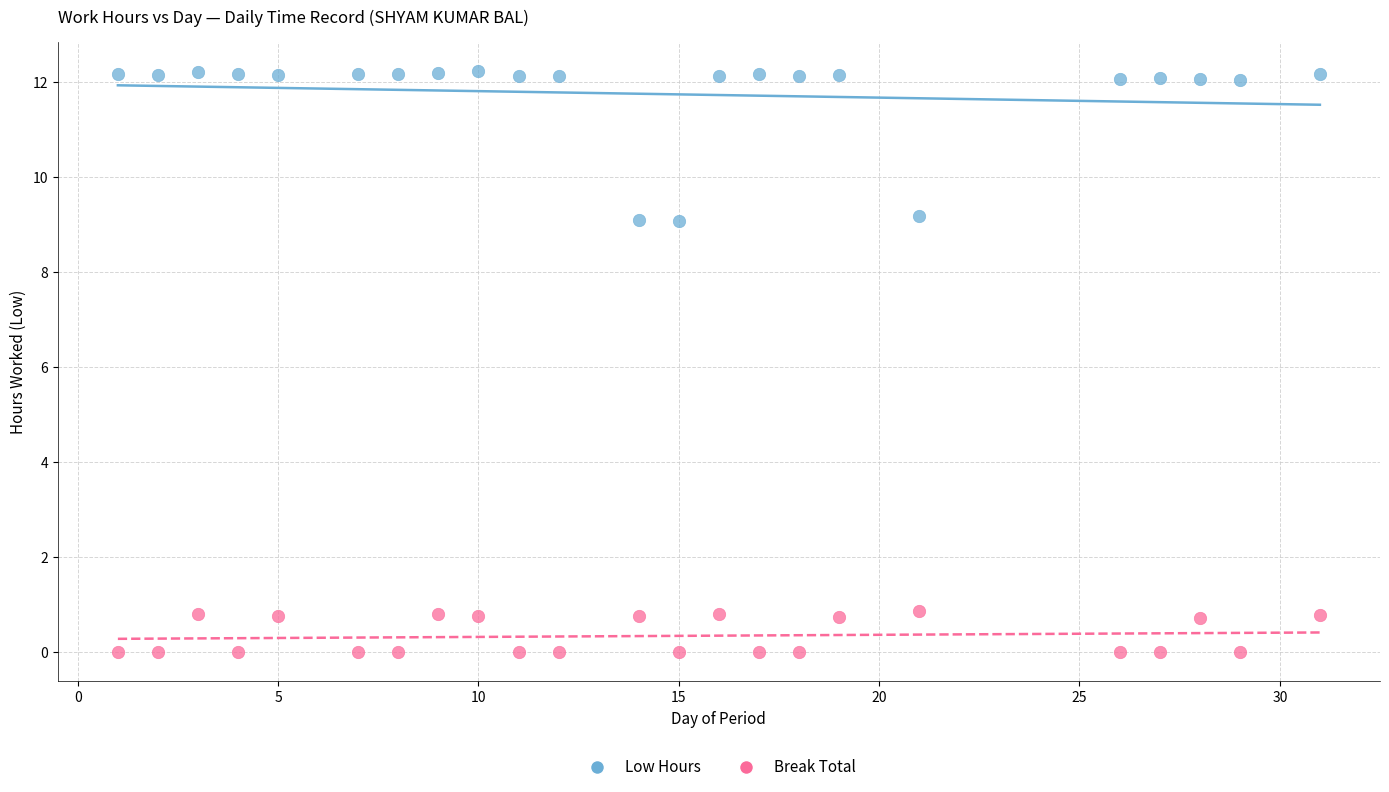

Which series contains the highest Y value?

Low Hours